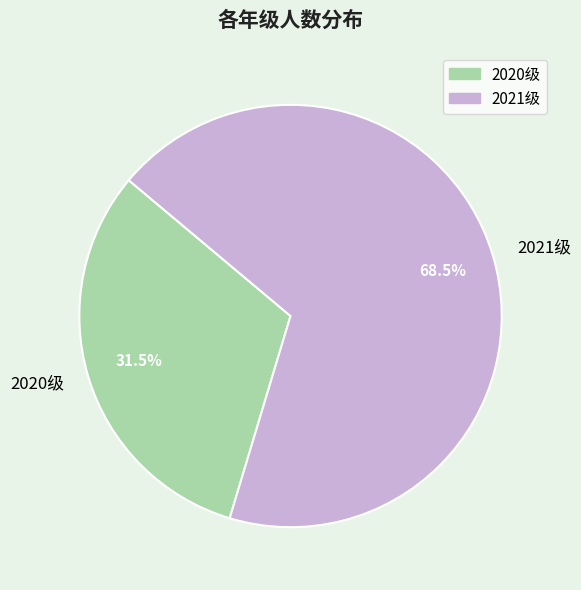

Which category has the biggest portion of the pie?

2021级